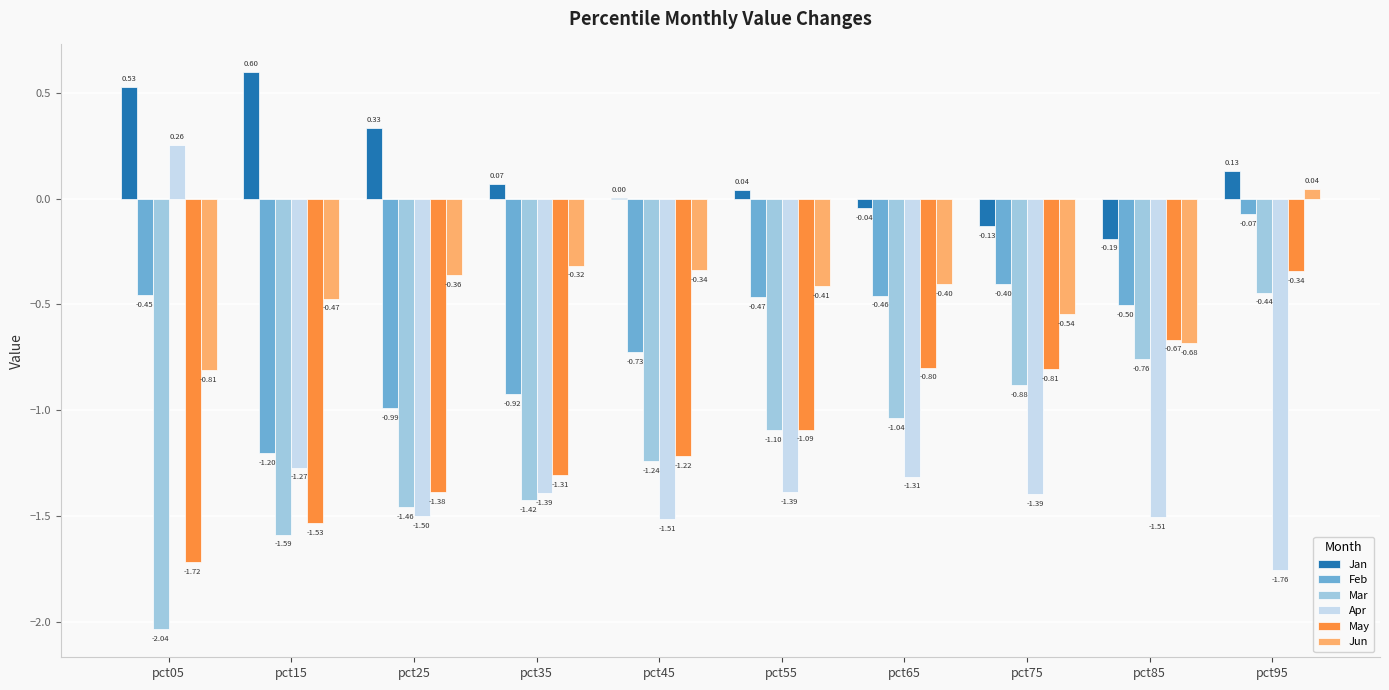

Are the bars horizontal?

No